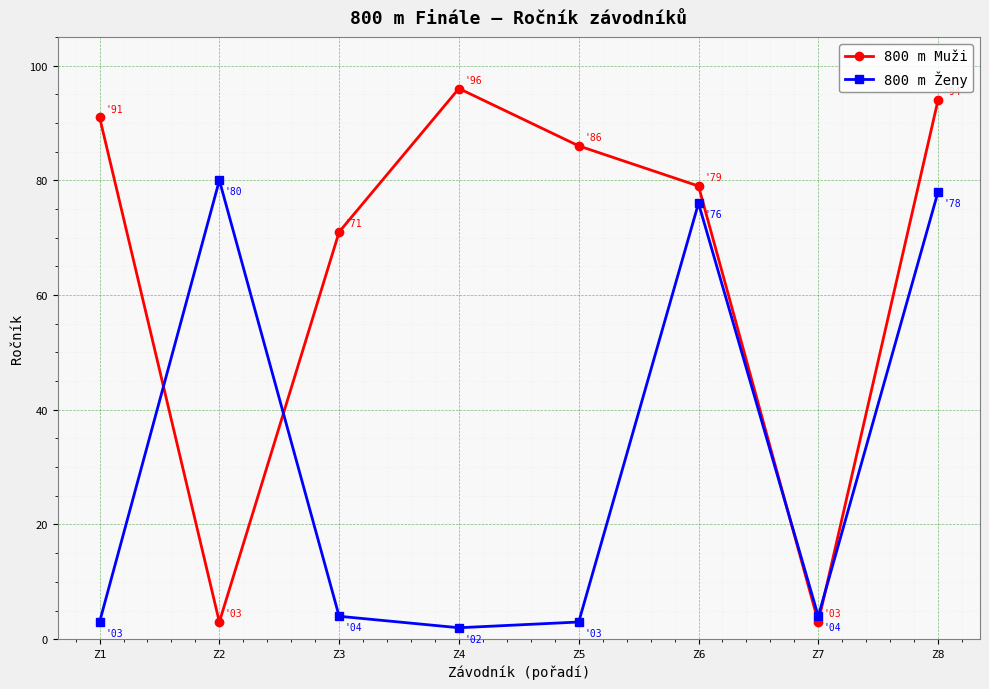

Reading right to left, what are all the values shown in this chart?

800 m Muži: Z8=94	Z7=3	Z6=79	Z5=86	Z4=96	Z3=71	Z2=3	Z1=91
800 m Ženy: Z8=78	Z7=4	Z6=76	Z5=3	Z4=2	Z3=4	Z2=80	Z1=3